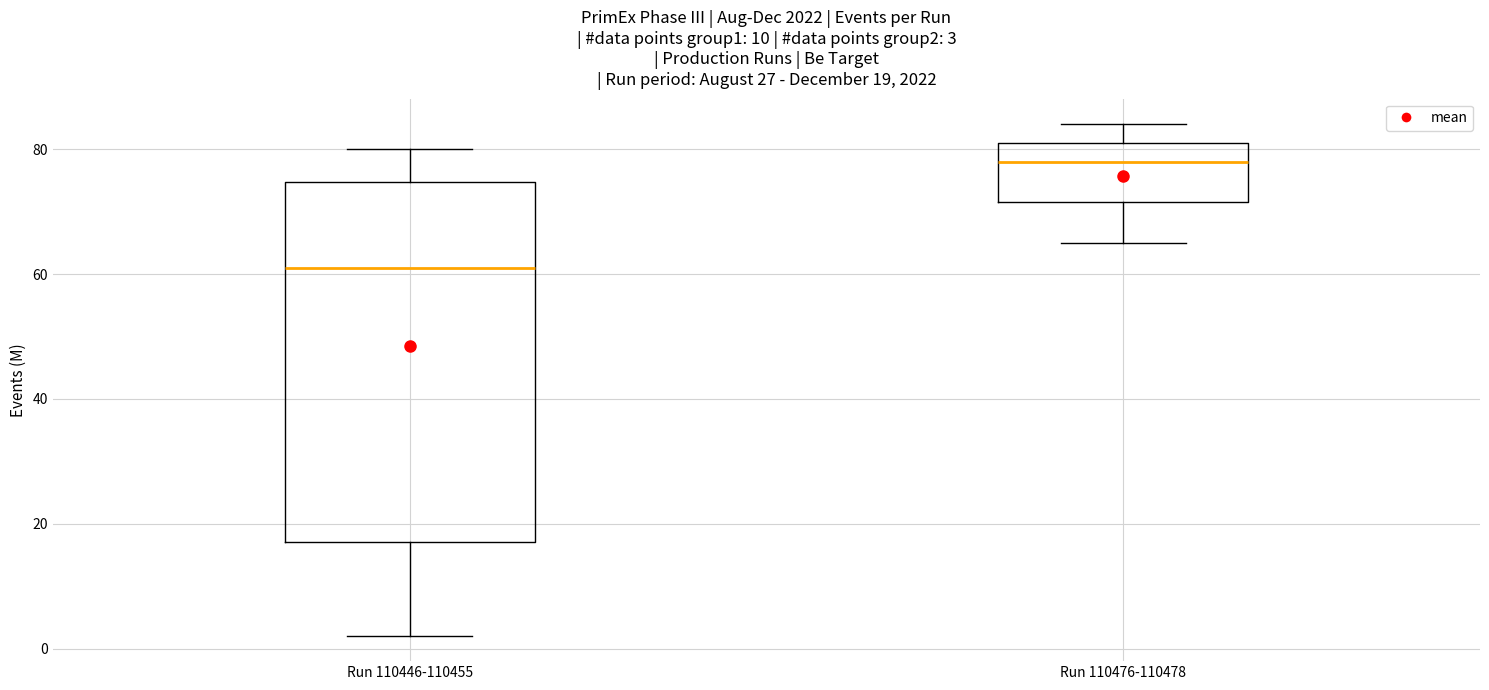

Which box is the tallest, from its lower edge to its upper edge?

Run 110446-110455